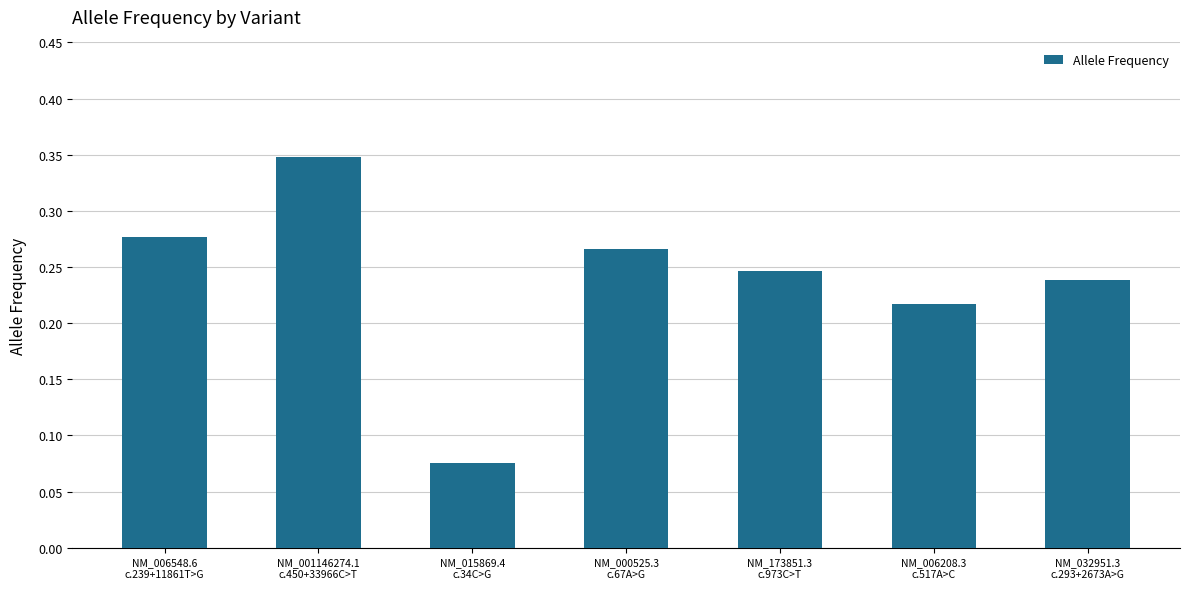

What is the change in value from NM_006548.6
c.239+11861T>G to NM_006208.3
c.517A>C?

-0.1